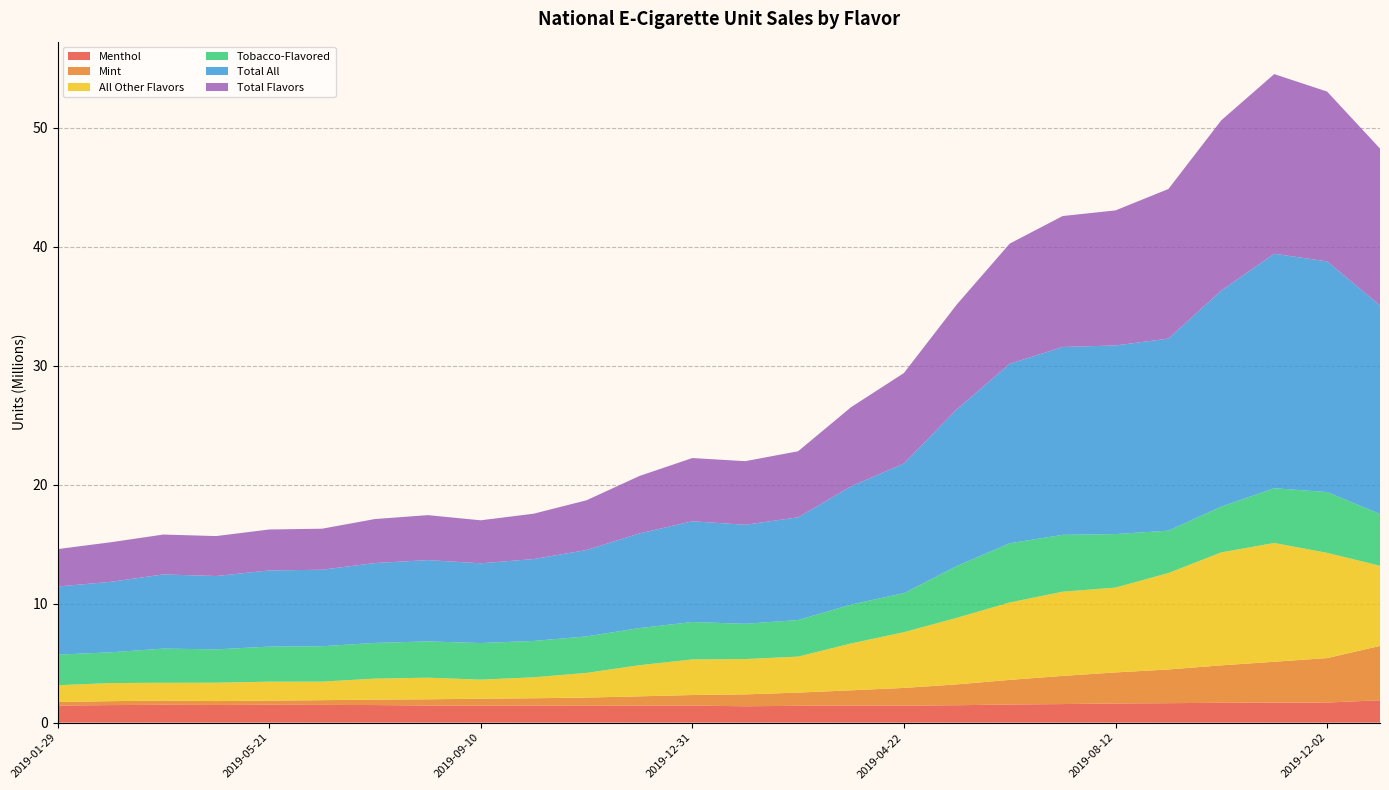

What is the minimum value for Menthol?

1.4